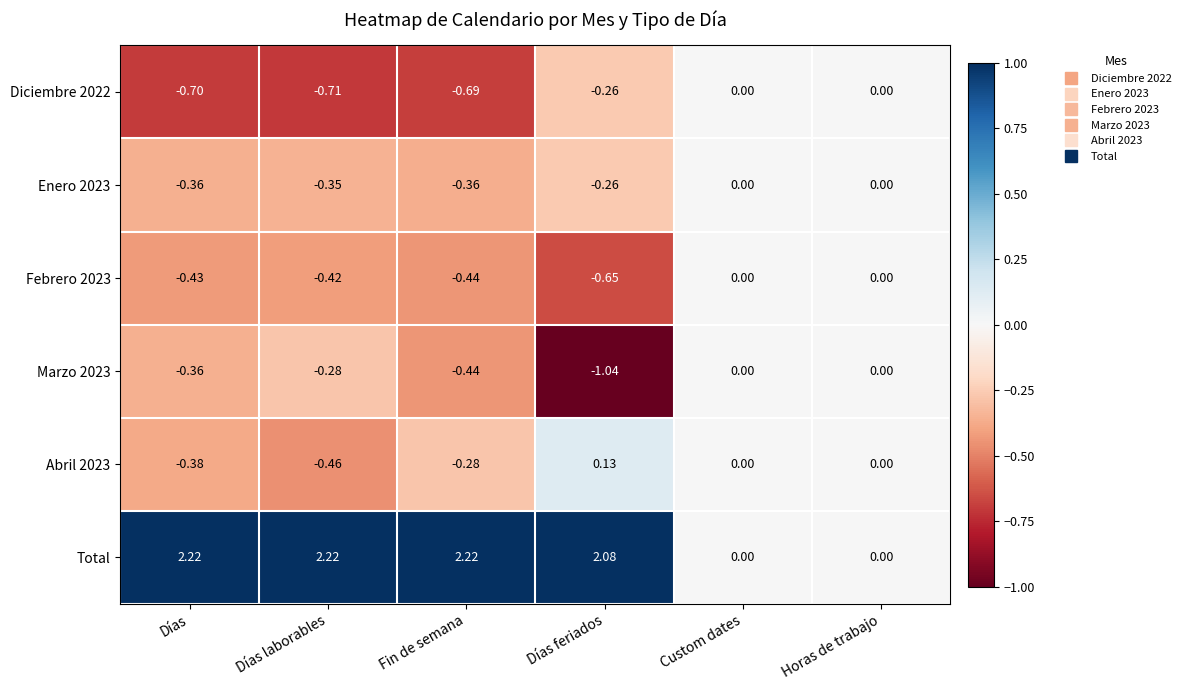

At which label does Total first exceed 2?

Días